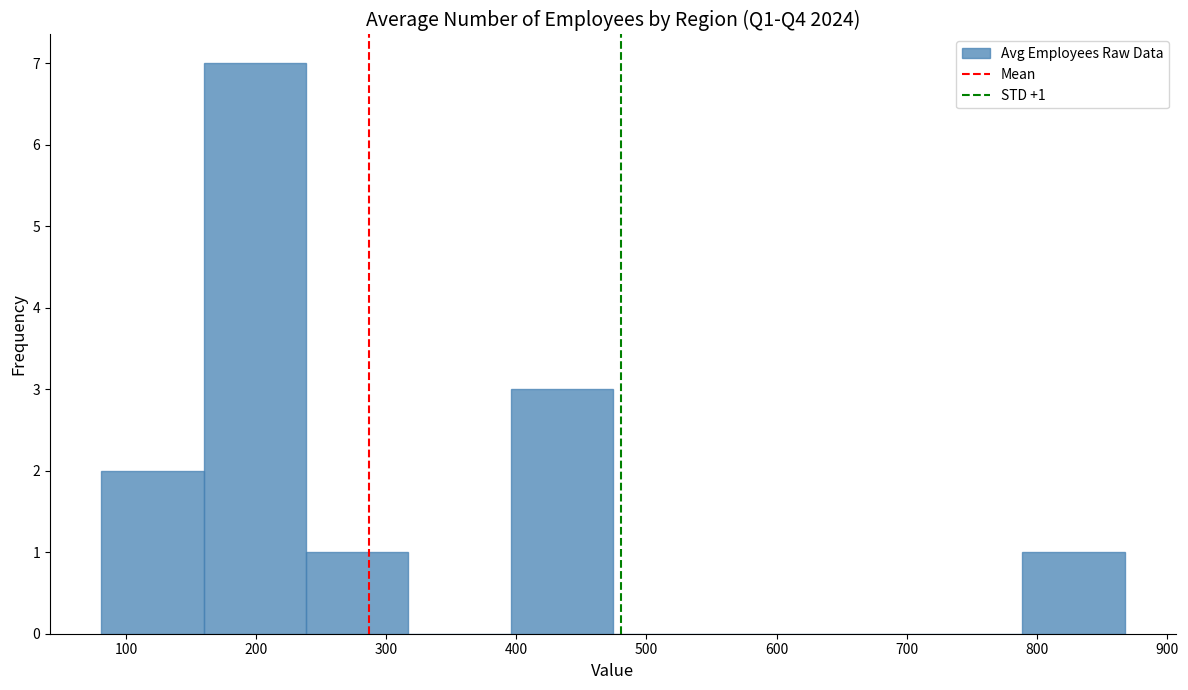

Over which range of the x-axis is the bar tallest?

160 to 240